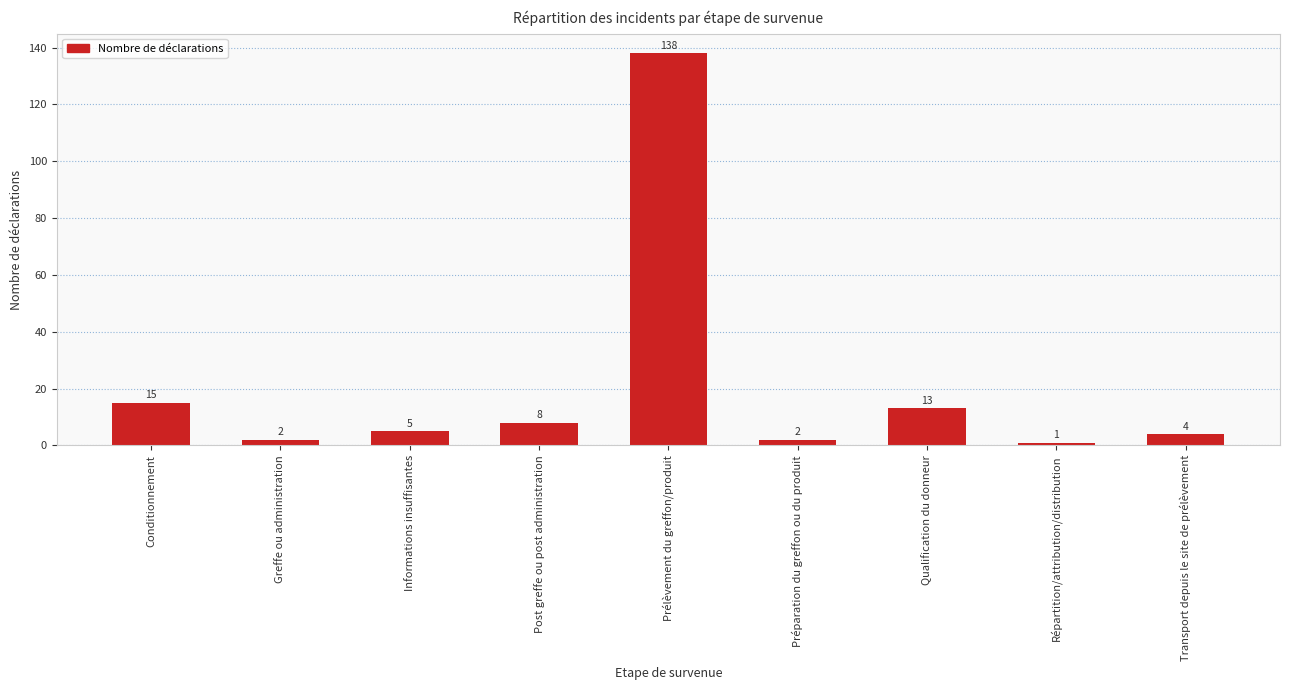

Where does the data first go above 5?

Conditionnement